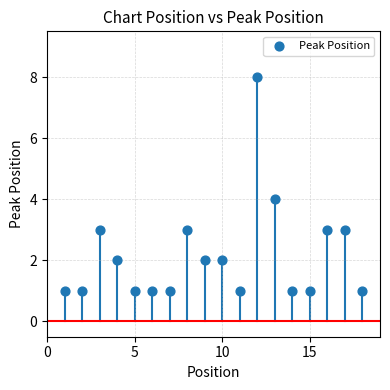

What is the range of X values (max minus min)?

17